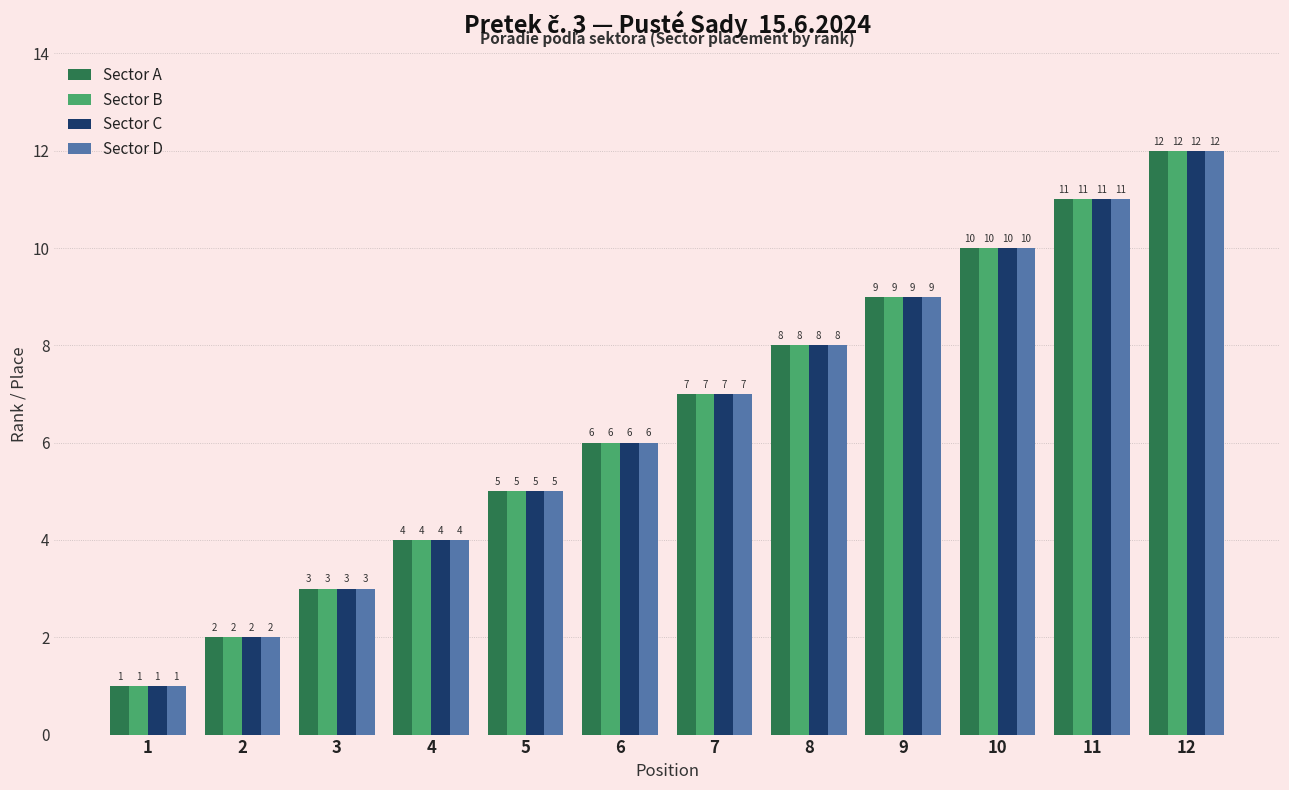

The Sector C series shows 10 at 10. True or false?

True